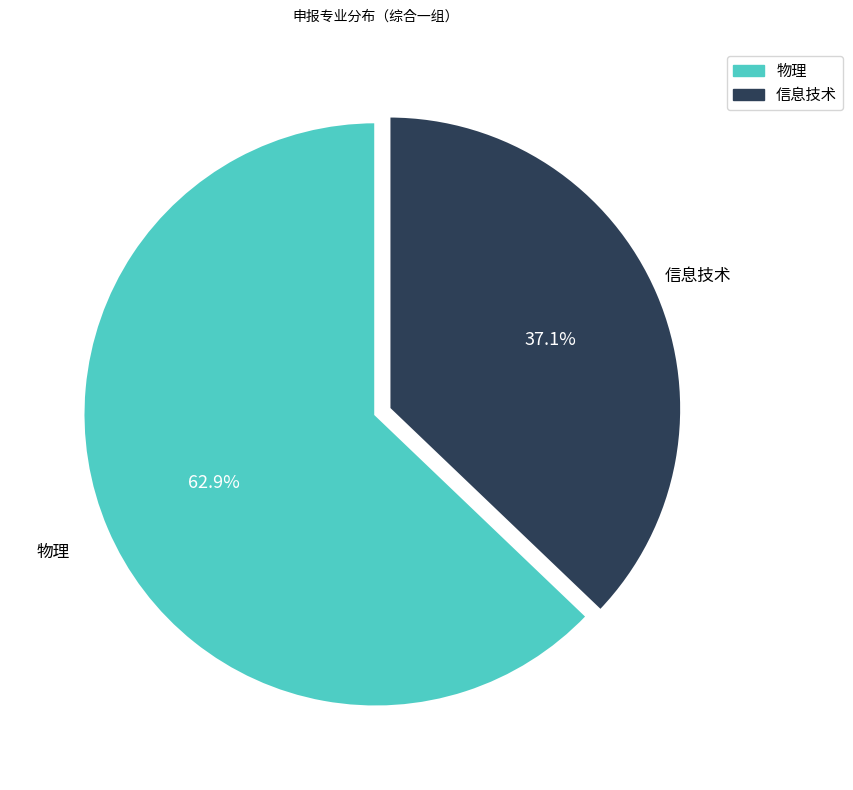

How many segments does this pie chart have?

2